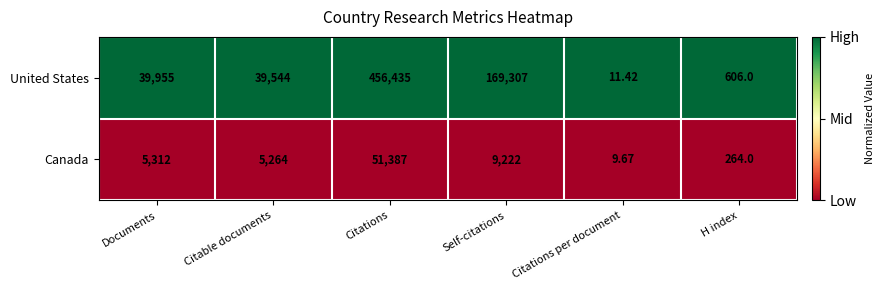

At which category is the sum across all series the highest?

Citations